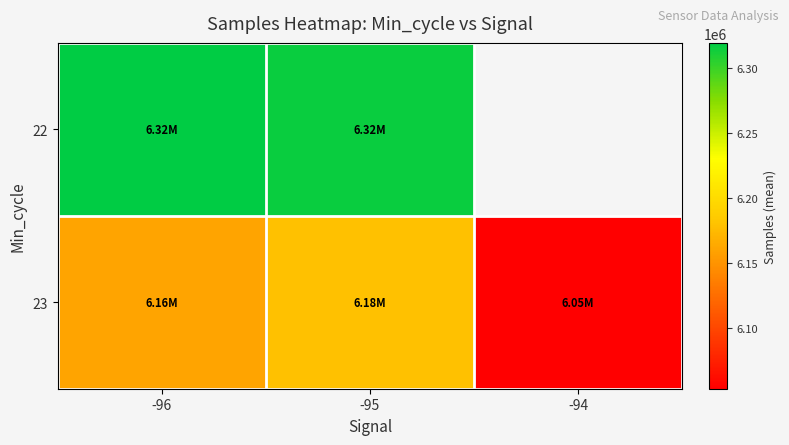

Which category has the highest value in the 22 series?

-96